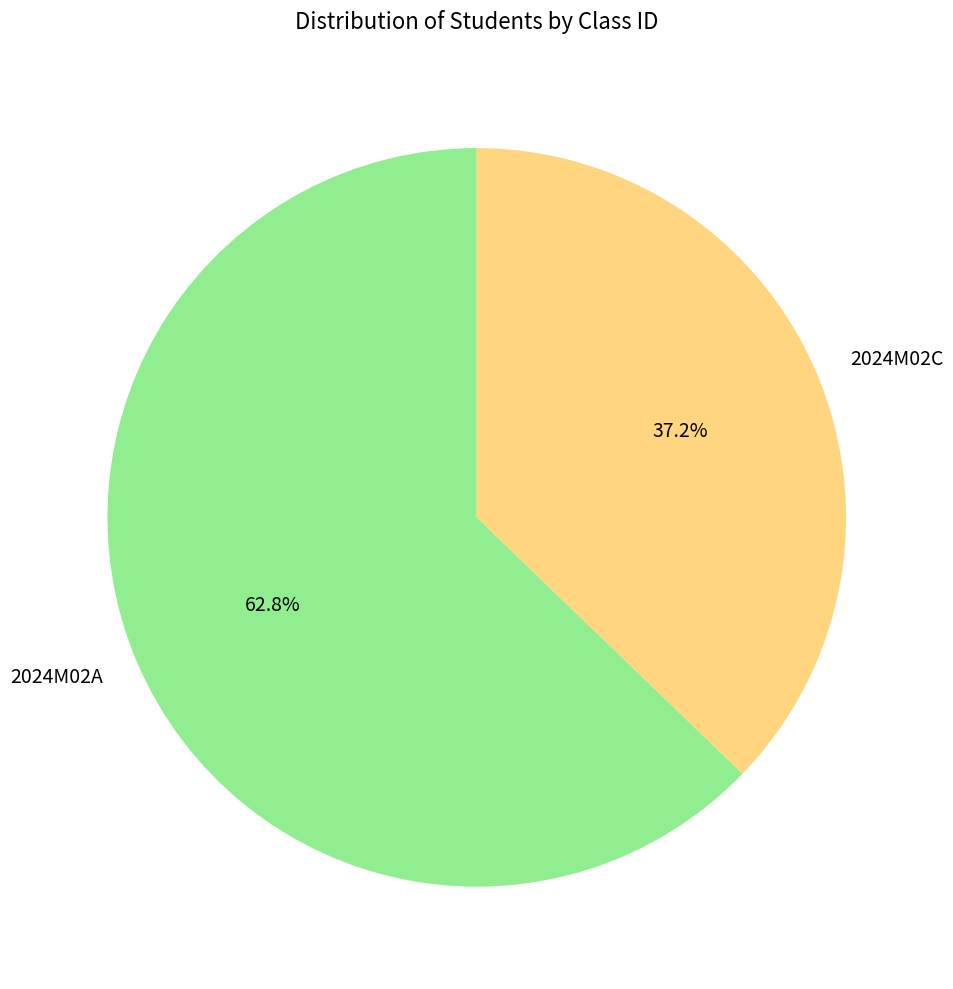

To the nearest percent, what percentage of the pie is 2024M02C?

37%